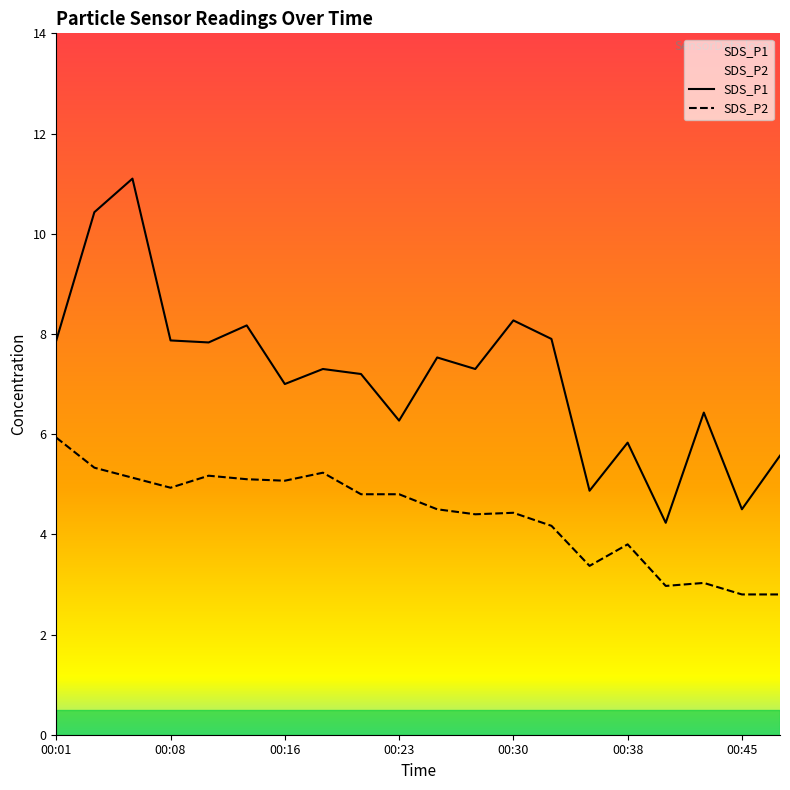

Which series changed the most between 00:01 and 00:06?

SDS_P1